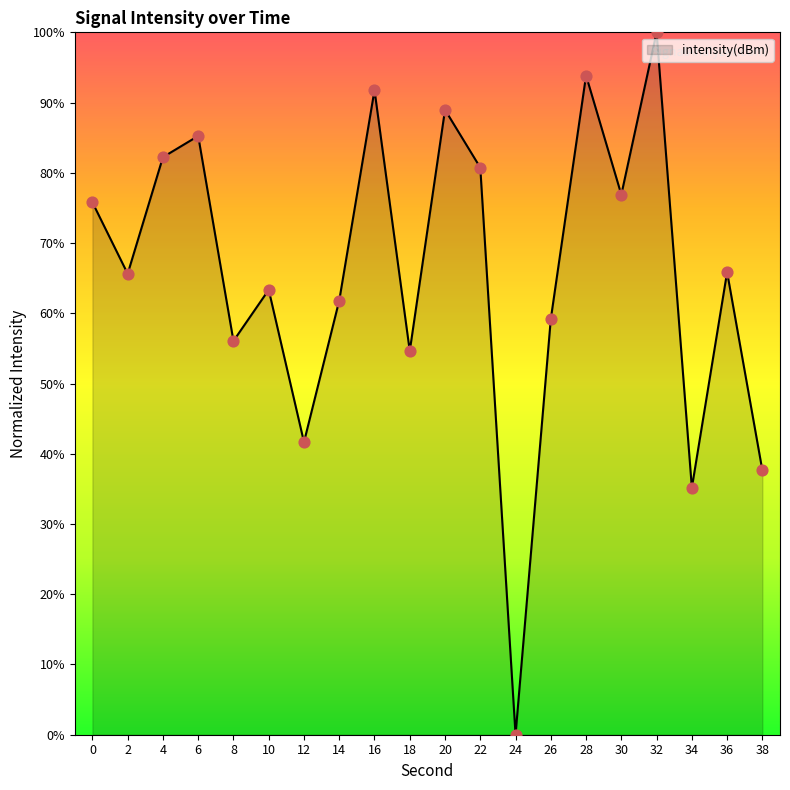

What is the change in value from 10 to 28?

+30.5